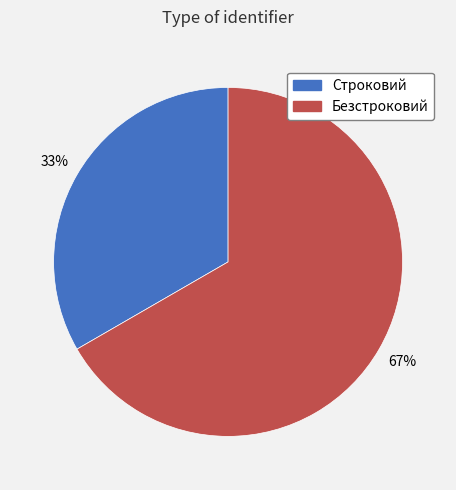

Count the number of slices in the pie.

2